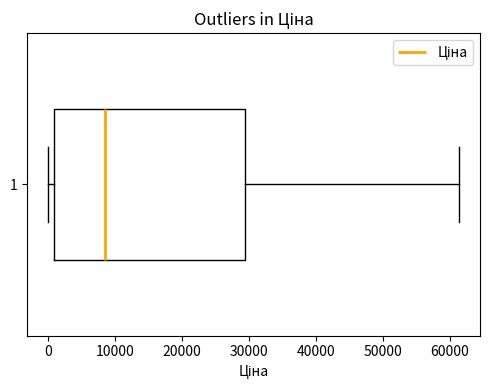

Where does the right whisker of the box at y = 1 end on the x-axis? The values are not printed on the chart, so give them approximately, as read against the axis.

61000